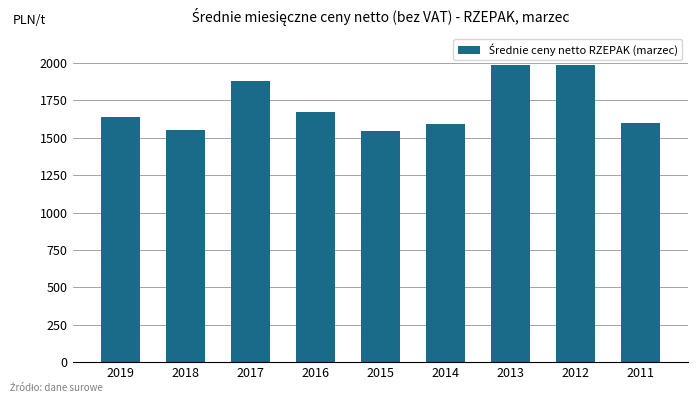

The value at 2011 is 1597. True or false?

True